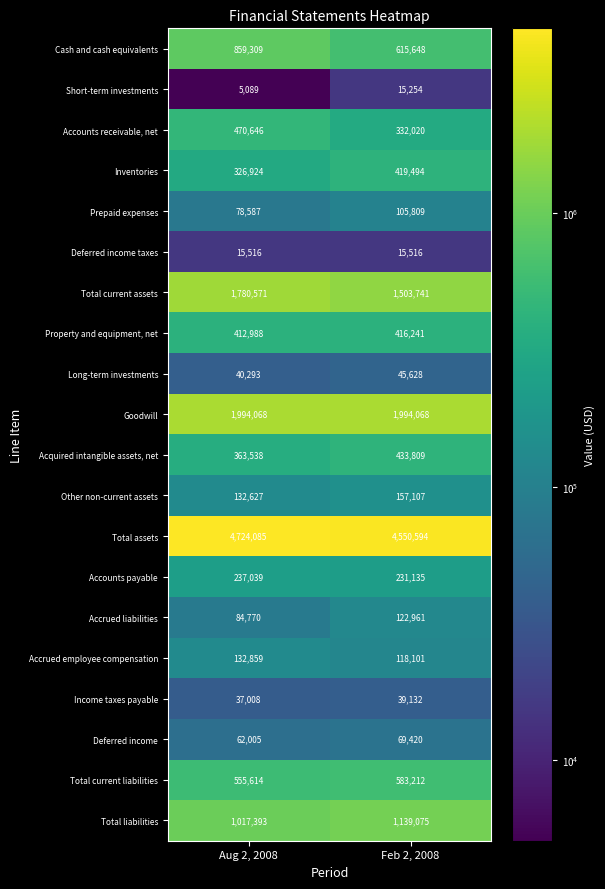

What is the total value across all series at Feb 2, 2008?

12907965